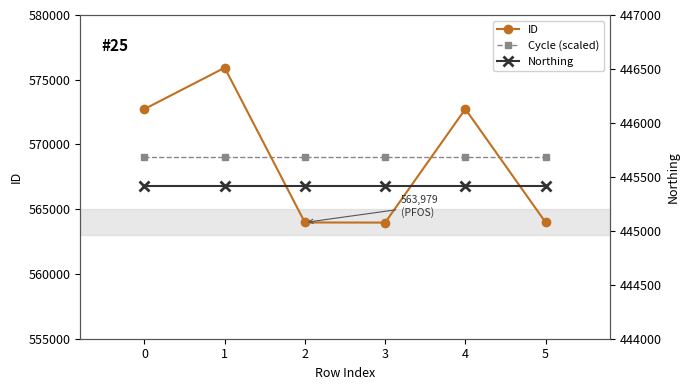

True or false: Cycle (scaled) and Northing cross at least once.

False